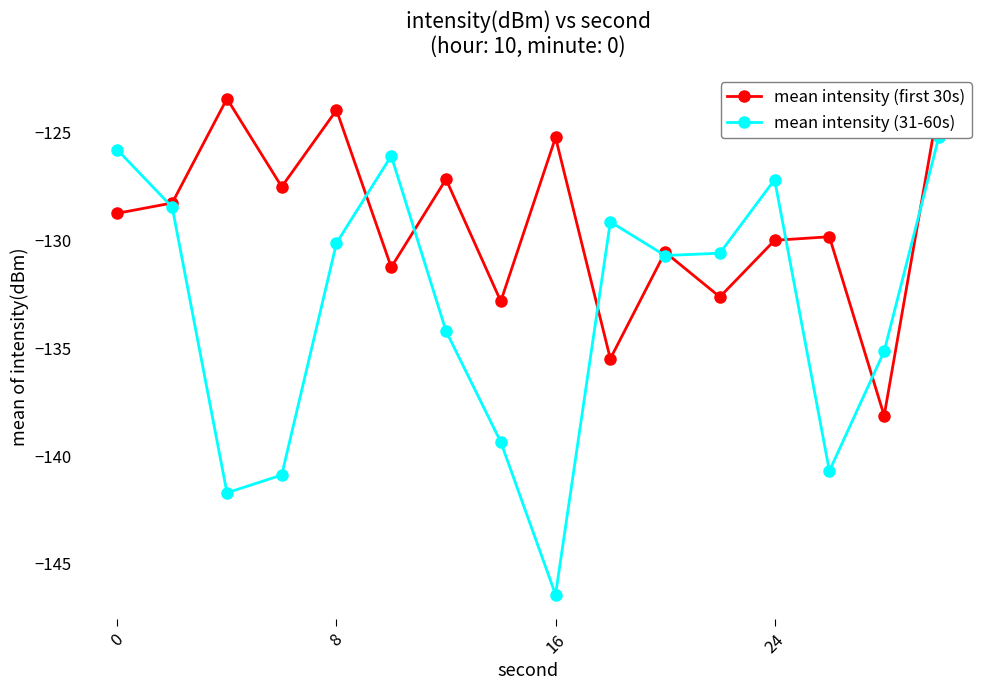

What is the minimum value for mean intensity (first 30s)?

-138.1